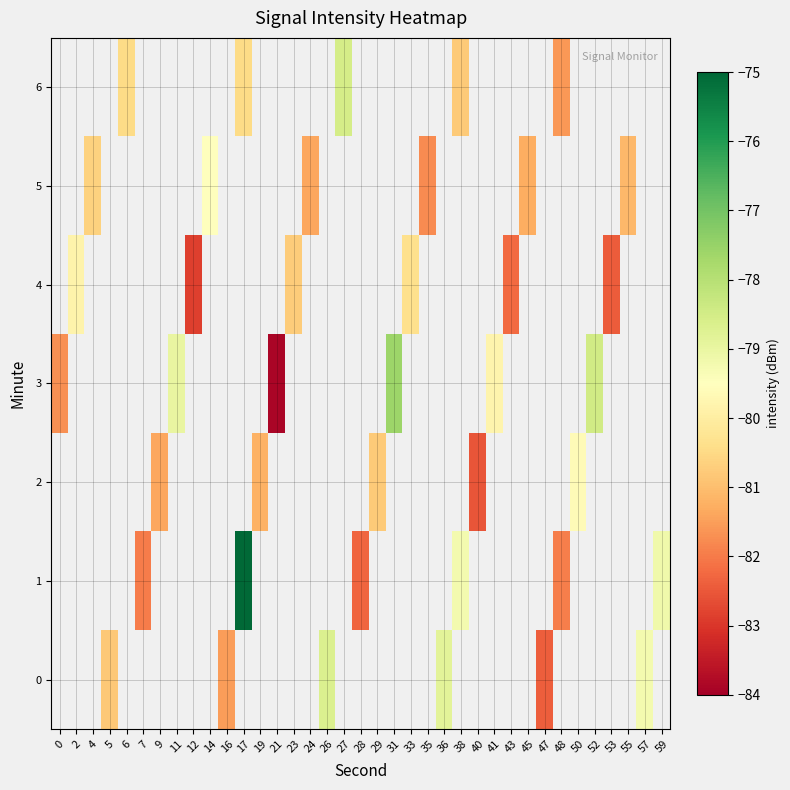

At 14, list the series in order from smallest to largest.

0, 1, 2, 3, 4, 5, 6